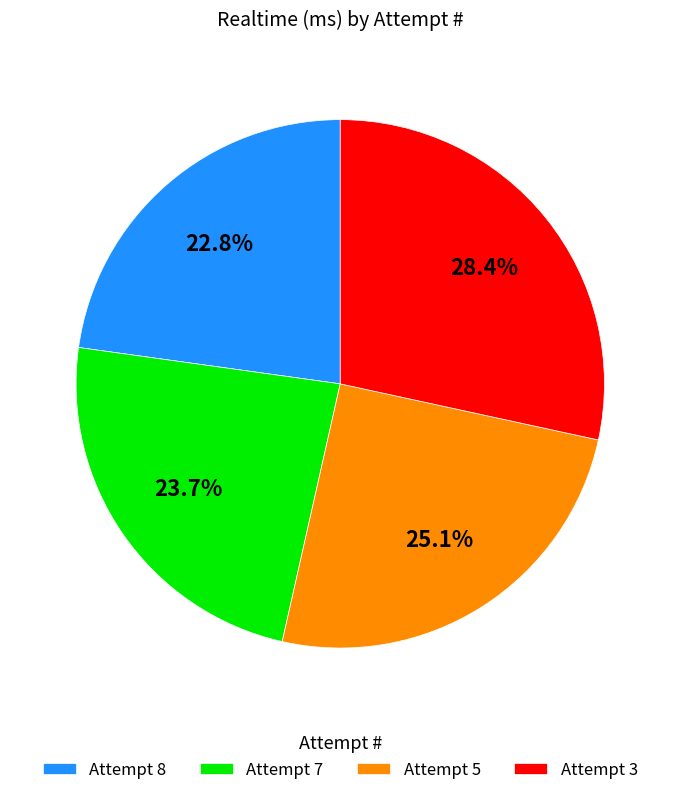

To the nearest percent, what is the average slice percentage?

25%